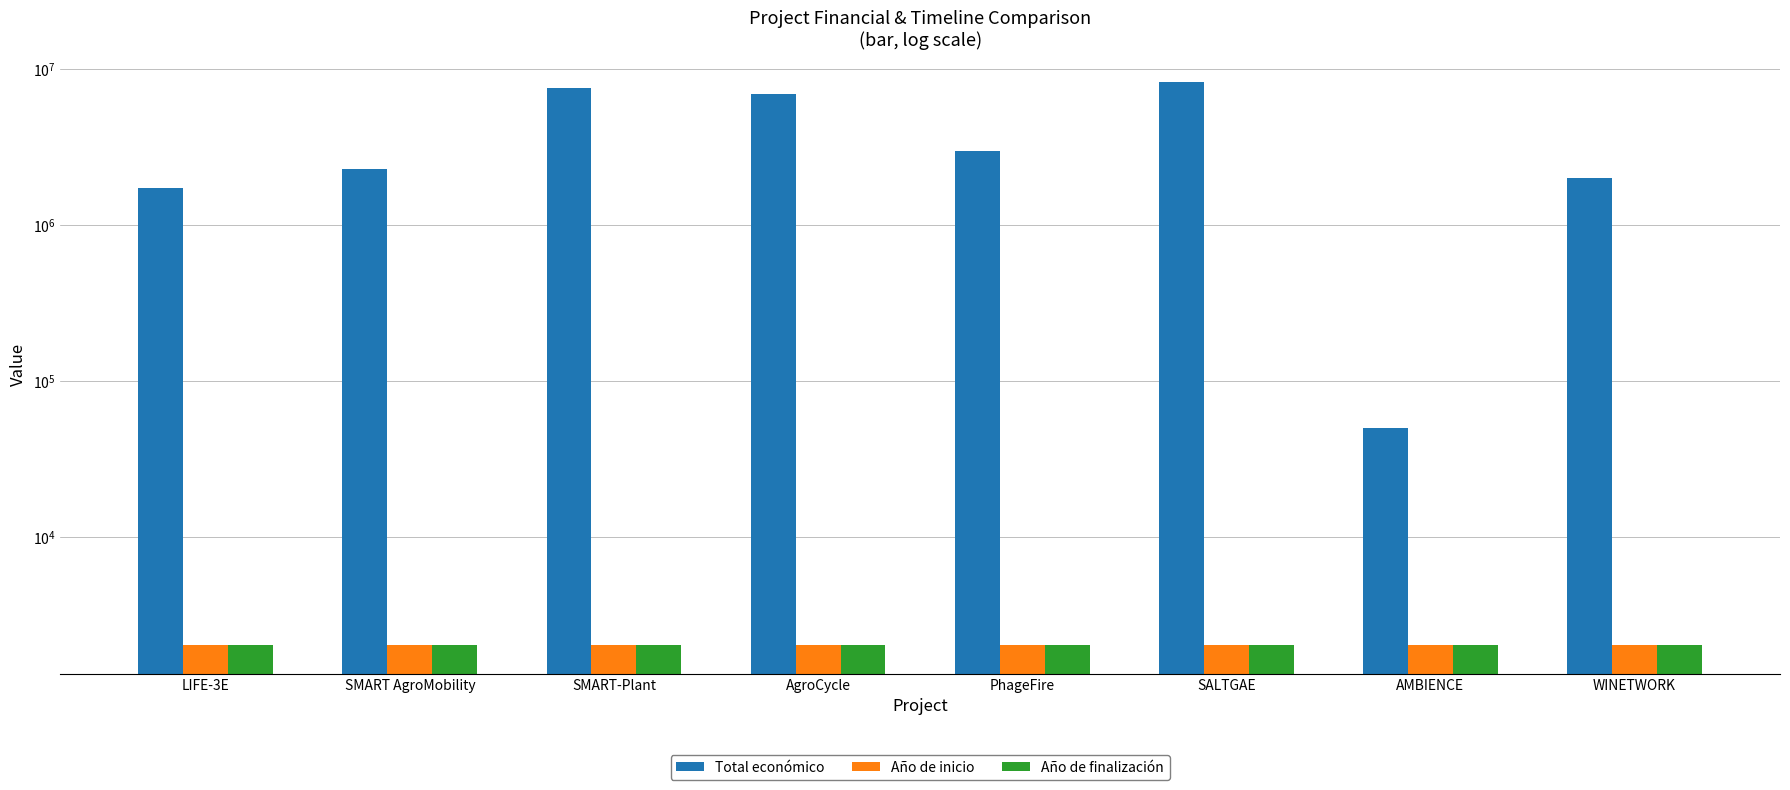

Reading left to right, transcribe all the data shown in this chart.

Total económico: 1732084	2291942	7536300	6960293	2969642	8294318	50000	1999221
Año de inicio: 2020	2020	2016	2016	2020	2016	2018	2015
Año de finalización: 2025	2024	2020	2019	2024	2019	2019	2017